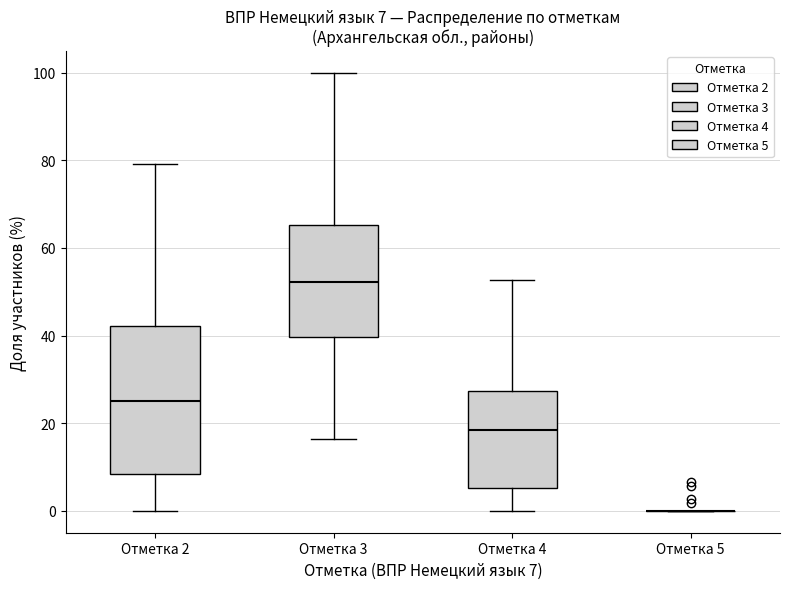

Comparing the boxes themselves (not the whiskers), which one is the tallest?

Отметка 2